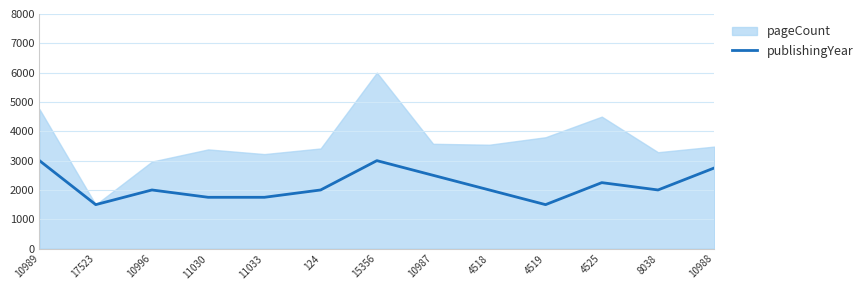

The publishingYear series shows 2000 at 8038. True or false?

True